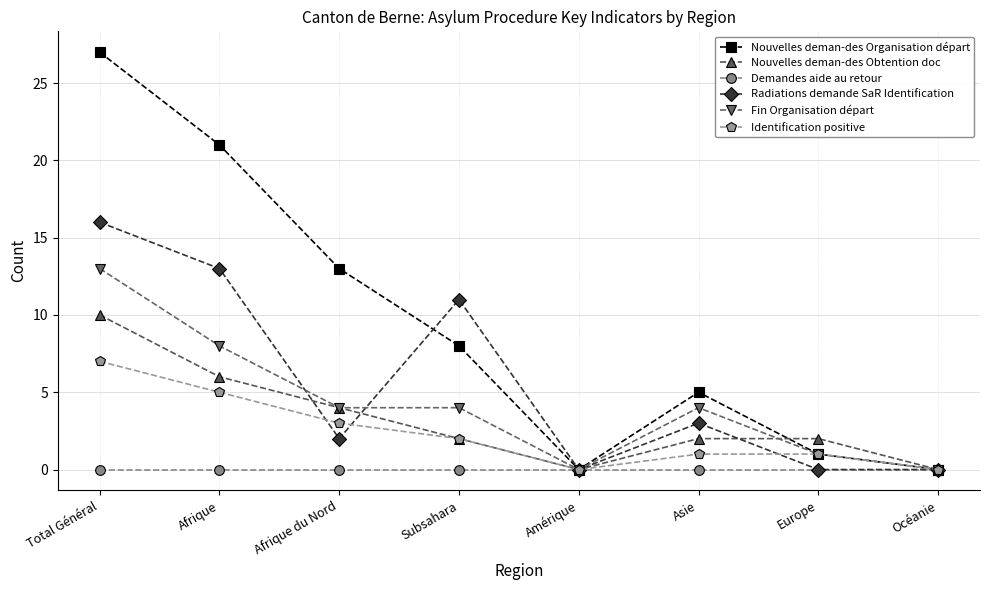

Where do Identification positive and Radiations demande SaR Identification first cross each other?

Afrique and Afrique du Nord